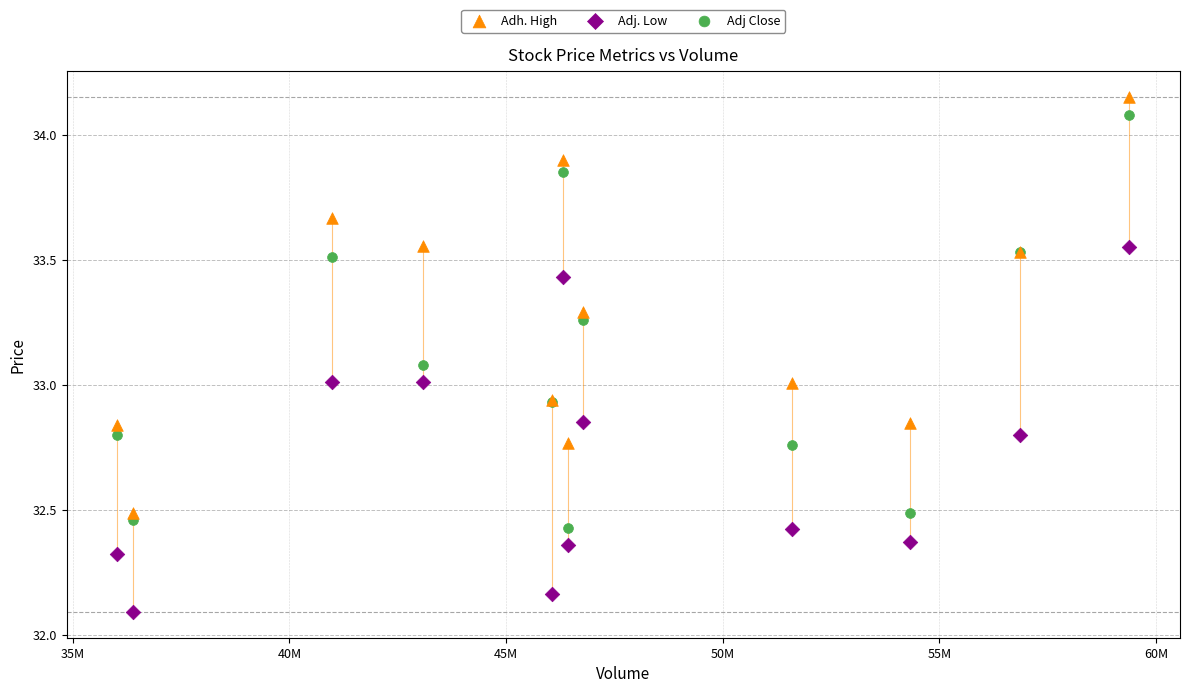

In the Adj. Low series, what Y value is closest to 32?

32.1